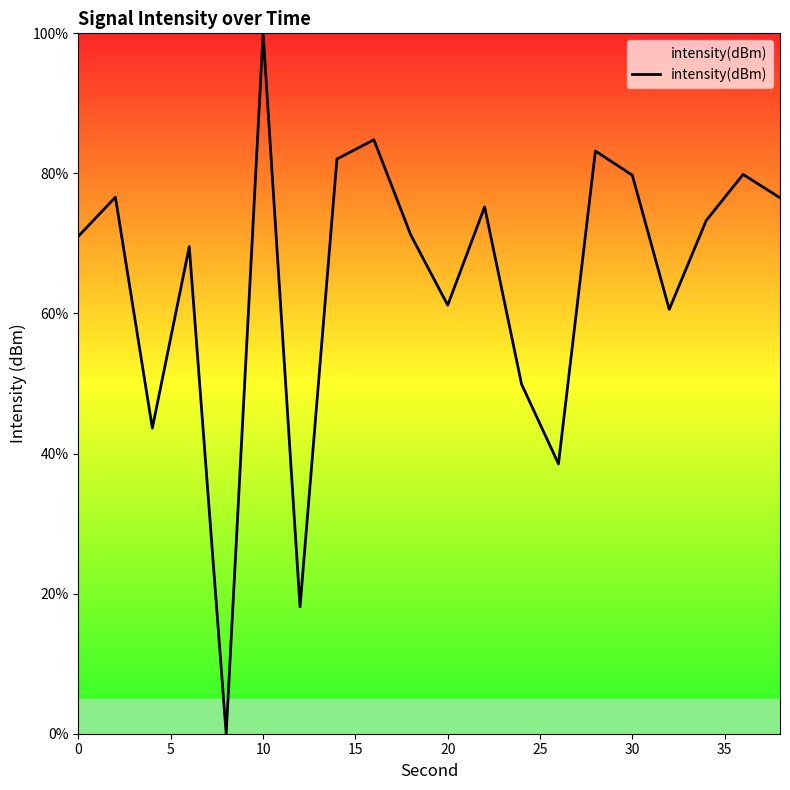

What is the maximum value shown in the chart?

100.0